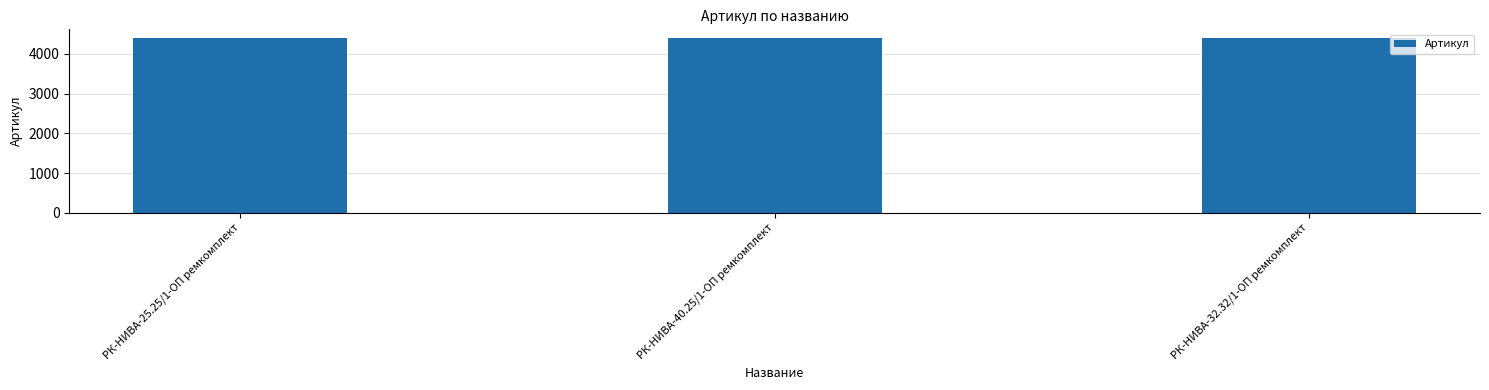

What is the value of the 3rd bar from the left?

4399